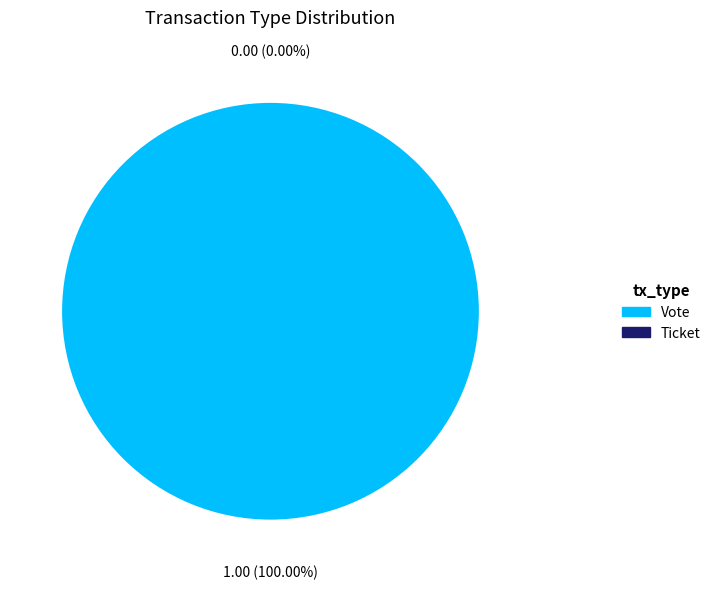

To the nearest percent, what portion does Vote represent?

100%